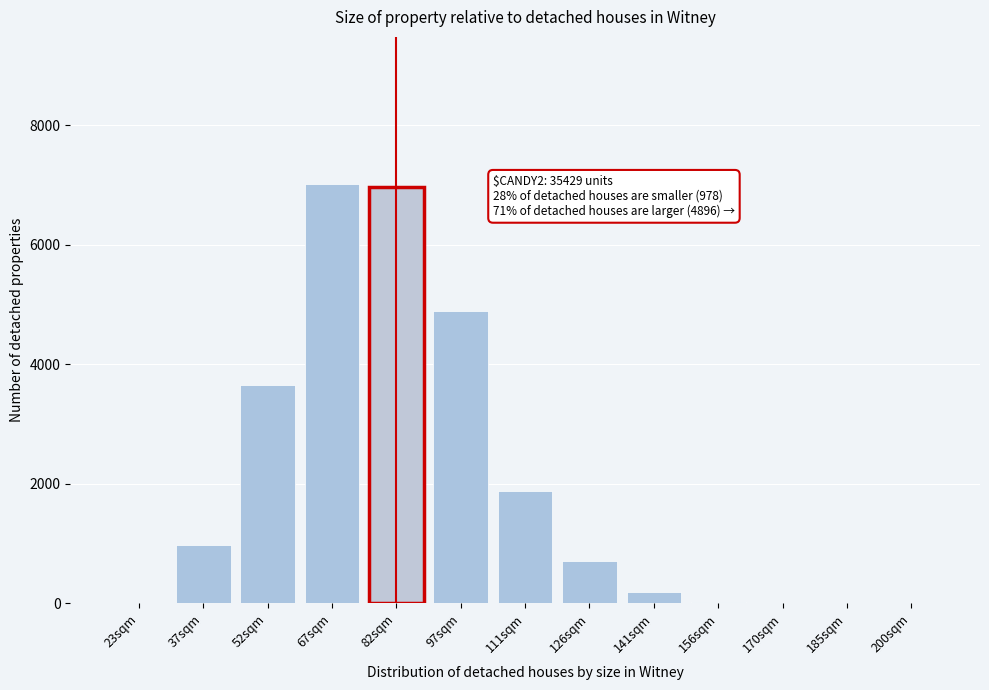

What is the greatest value displayed?

7023